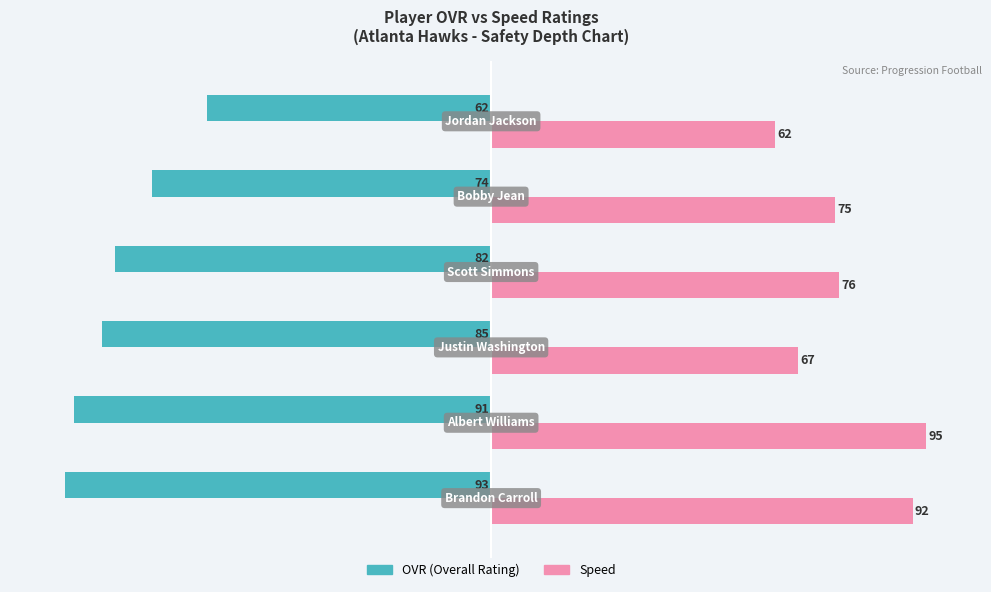

What is the minimum value shown in the chart?

-93